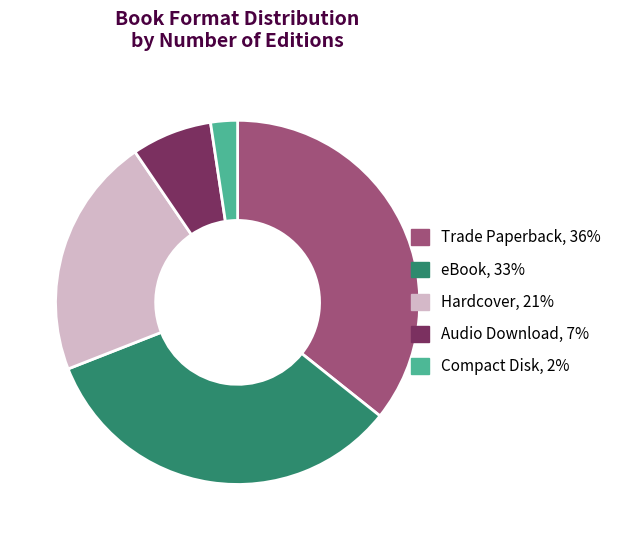

Does any single category account for the majority?

No